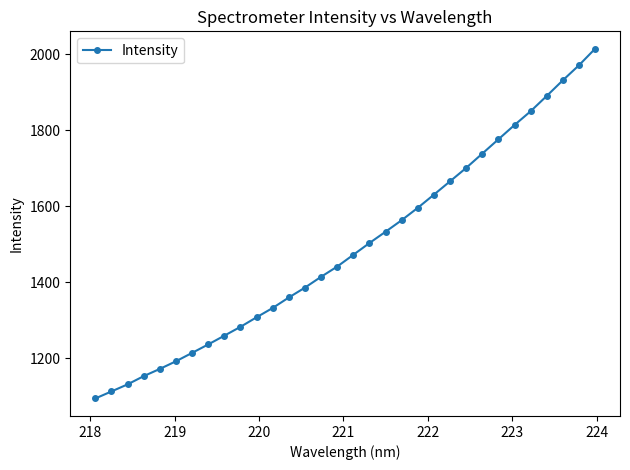

True or false: the data has more than 1 interior local peaks.

False